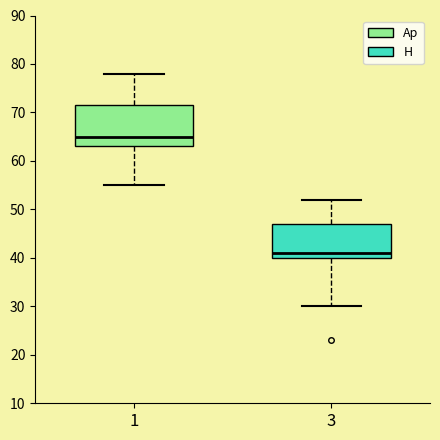

Where is the upper edge of the box at x = 3 on the y-axis? The values are not printed on the chart, so give them approximately, as read against the axis.

47